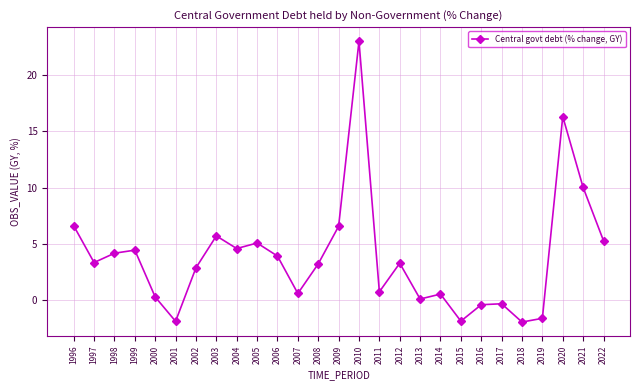

The chart shows a value of 0.1 at 2013. True or false?

True